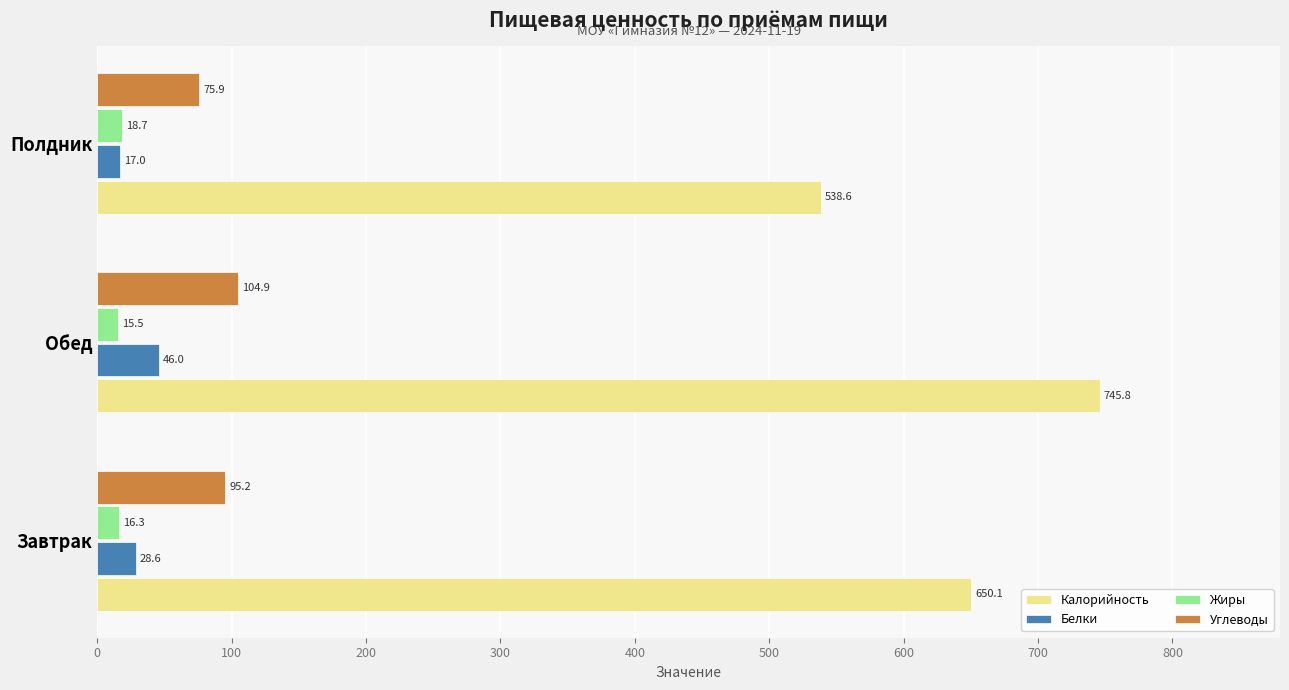

What is the average value of the Белки series?

30.5